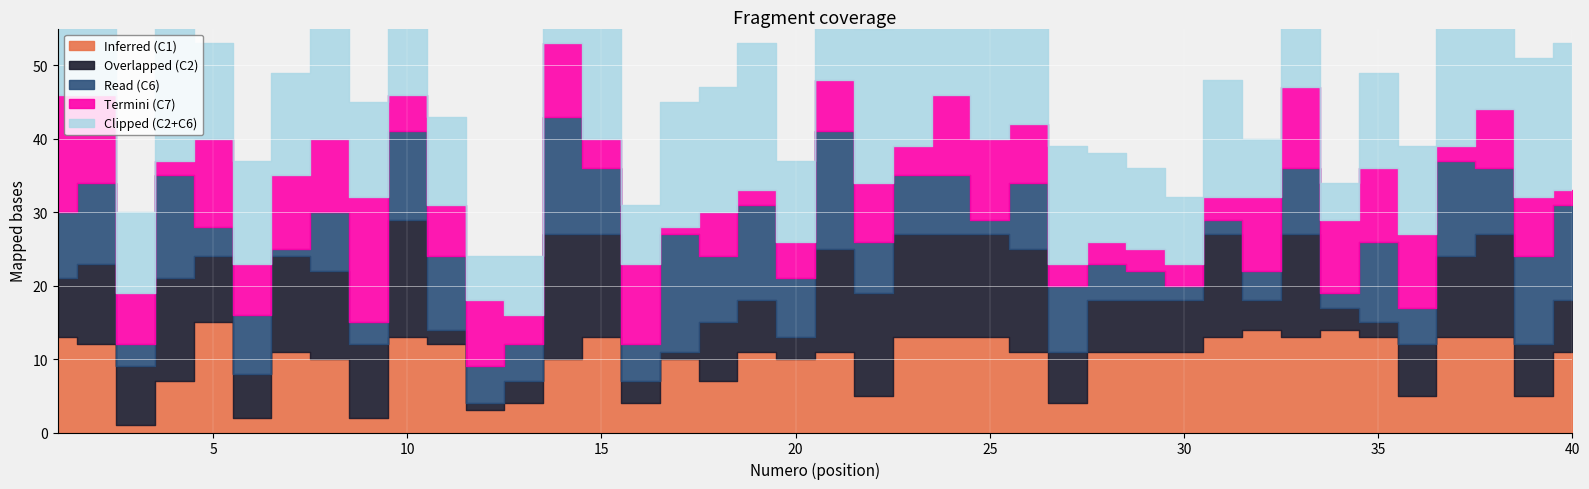

Reading left to right, list all the values displayed in this chart.

Inferred (C1): 13	12	1	7	15	2	11	10	2	13	12	3	4	10	13	4	10	7	11	10	11	5	13	13	13	11	4	11	11	11	13	14	13	14	13	5	13	13	5	11
Overlapped (C2): 8	11	8	14	9	6	13	12	10	16	2	1	3	17	14	3	1	8	7	3	14	14	14	14	14	14	7	7	7	7	14	4	14	3	2	7	11	14	7	7
Read (C6): 9	11	3	14	4	8	1	8	3	12	10	5	5	16	9	5	16	9	13	8	16	7	8	8	2	9	9	5	4	2	2	4	9	2	11	5	13	9	12	13
Termini (C7): 16	12	7	2	12	7	10	10	17	5	7	9	4	10	4	11	1	6	2	5	7	8	4	11	11	8	3	3	3	3	3	10	11	10	10	10	2	8	8	2
Clipped (C2+C6): 17	22	11	28	13	14	14	20	13	28	12	6	8	33	23	8	17	17	20	11	30	21	22	22	16	23	16	12	11	9	16	8	23	5	13	12	24	23	19	20